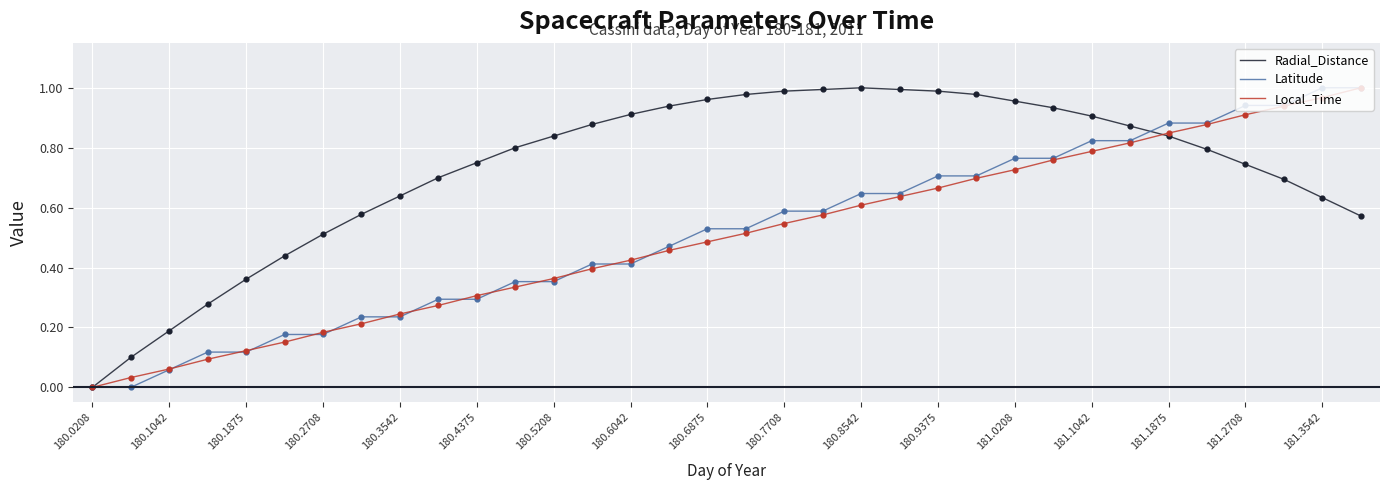

Which series has the largest total across all categories?

Radial_Distance